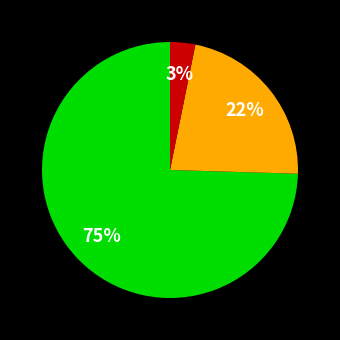

Is there a majority slice in this chart?

Yes